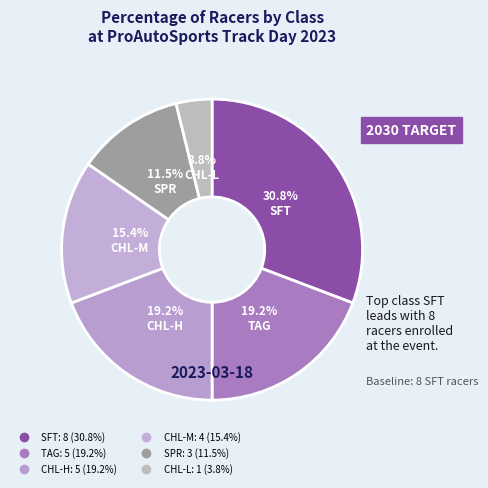

To the nearest percent, what is the average slice percentage?

17%